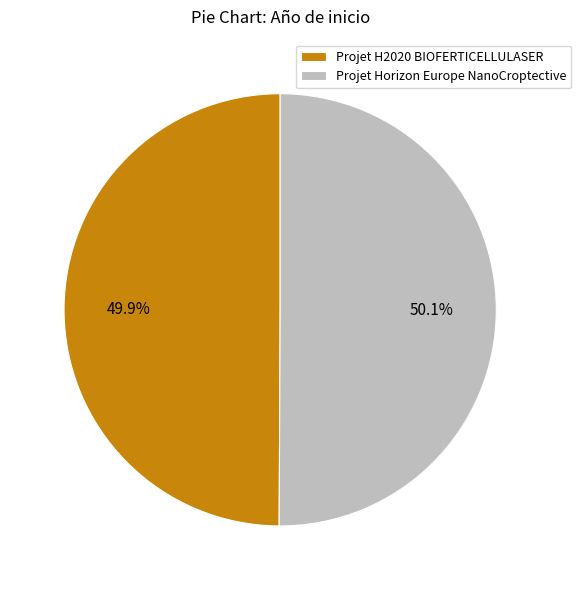

What is the ratio of the value at Projet H2020 BIOFERTICELLULASER to the value at Projet Horizon Europe NanoCroptective?

1.0